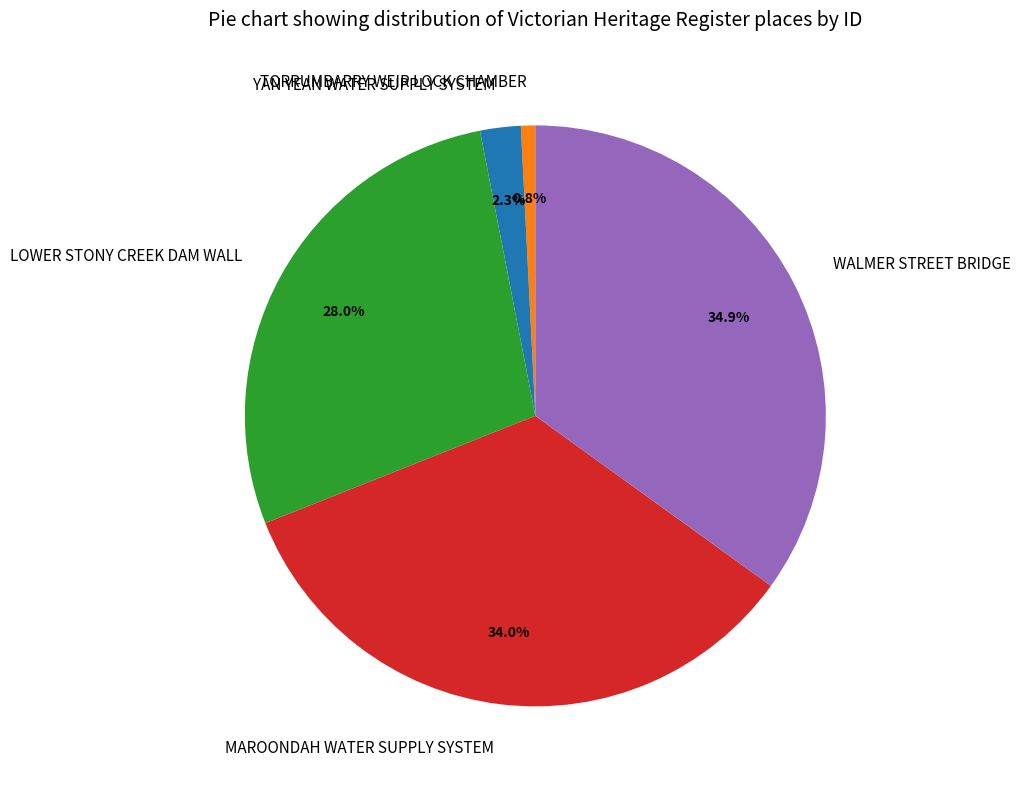

What is the largest slice in the pie chart?

WALMER STREET BRIDGE